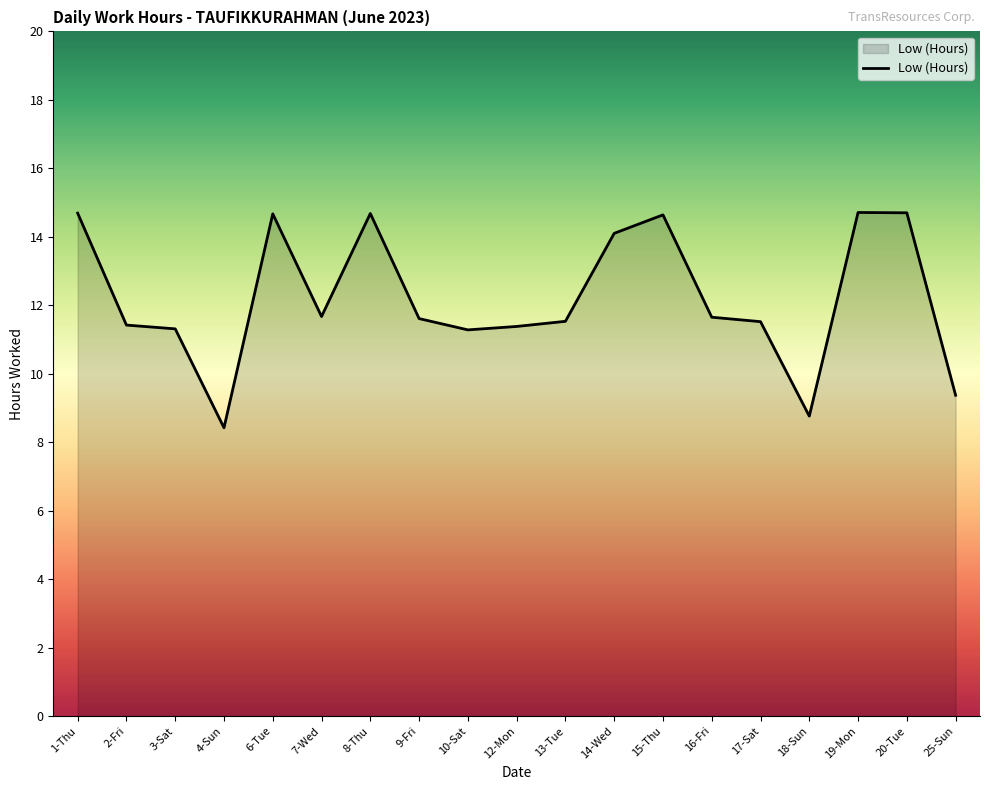

What is the change in value from 4-Sun to 9-Fri?

+3.2